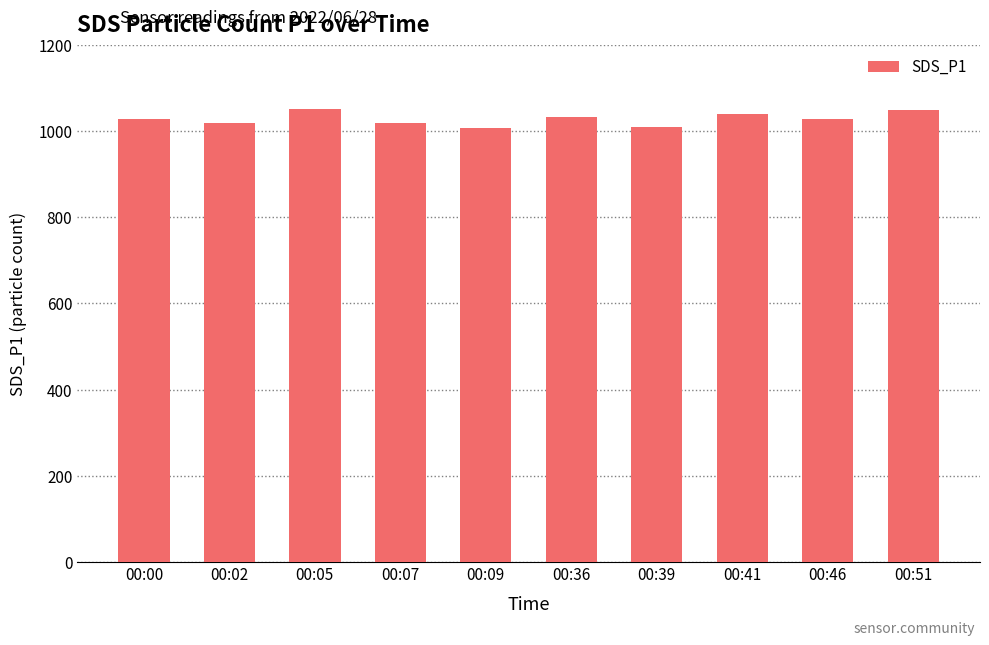

What is the smallest value displayed?

1006.0